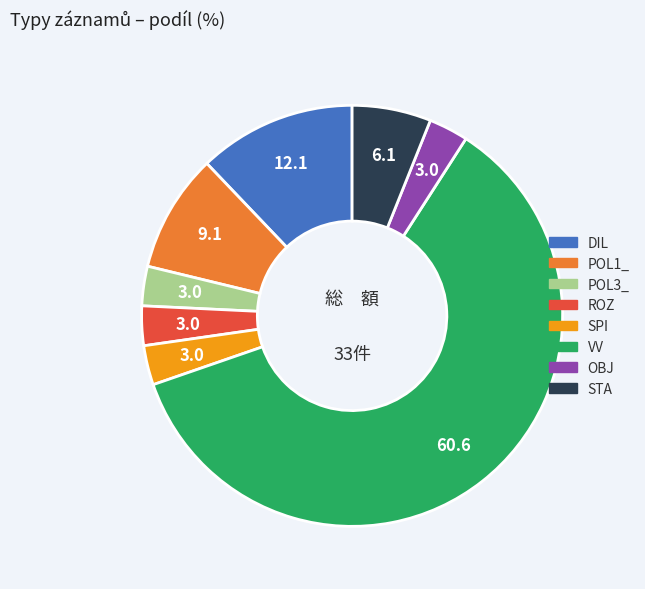

Is there any slice that represents more than half of the pie?

Yes